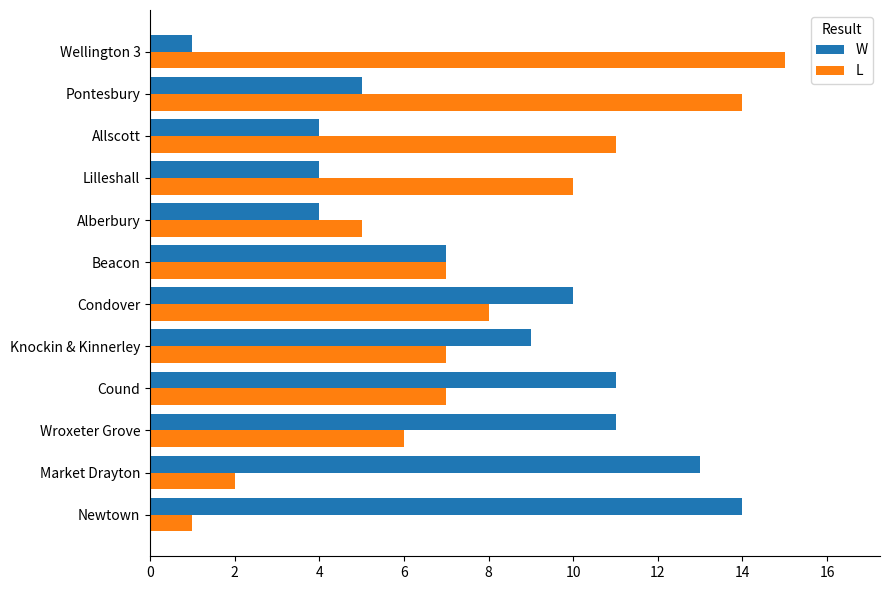

What is the difference between the maximum and minimum values in the L series?

14